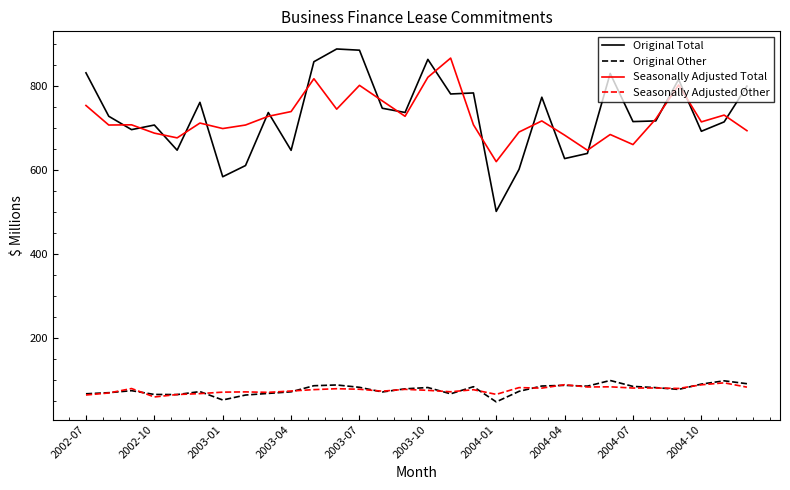

Which series has the widest spread of values?

Original Total